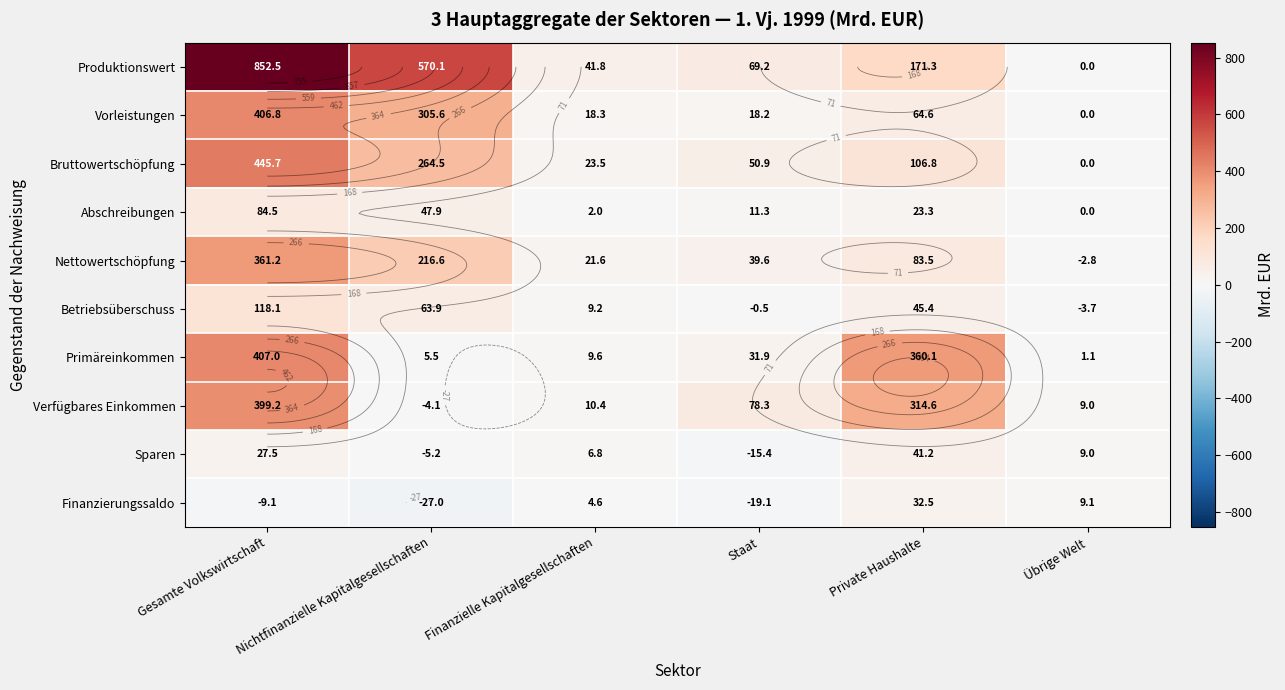

Which series has the largest range (max minus min)?

Produktionswert